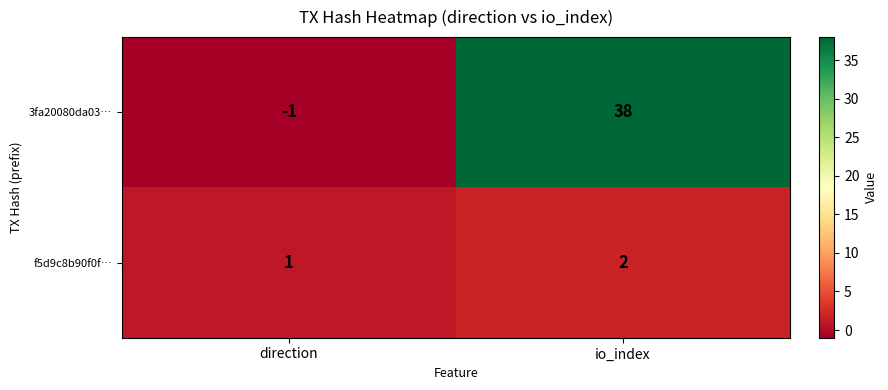

What is the spread (max minus min) of values at io_index?

36